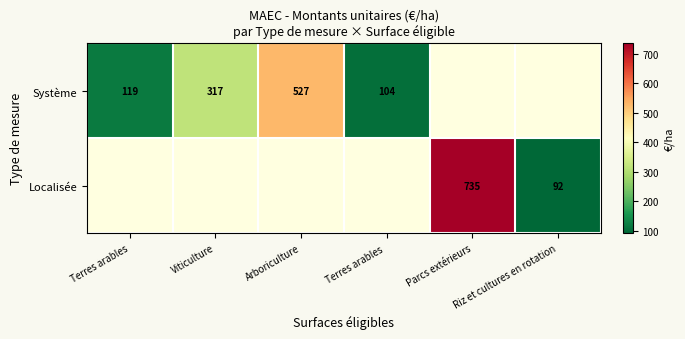

True or false: Localisée has a value of 735.2 at Parcs extérieurs.

True